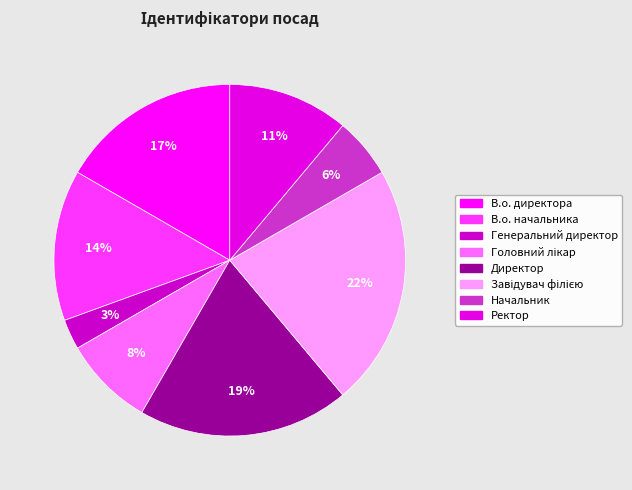

Is it true that В.о. начальника is 14% of the pie?

True